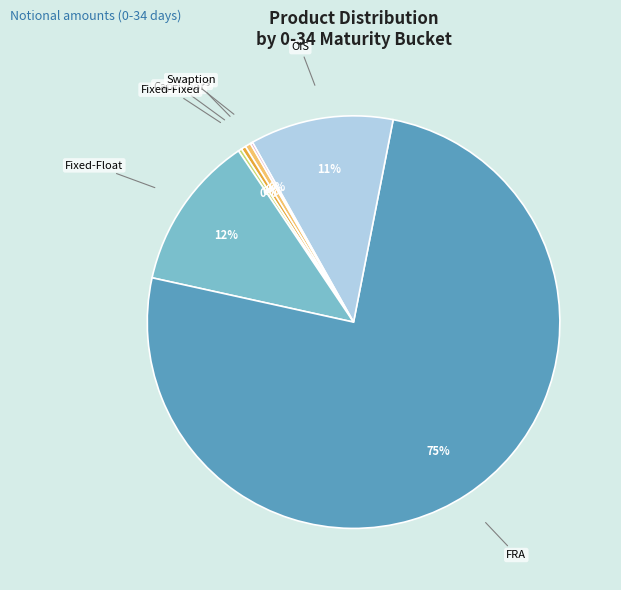

Between Fixed-Float and Cap/Floor, which is larger?

Fixed-Float